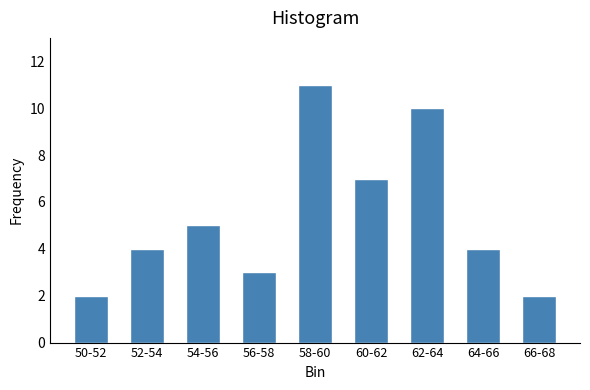

Reading left to right, list all the values displayed in this chart.

2	4	5	3	11	7	10	4	2